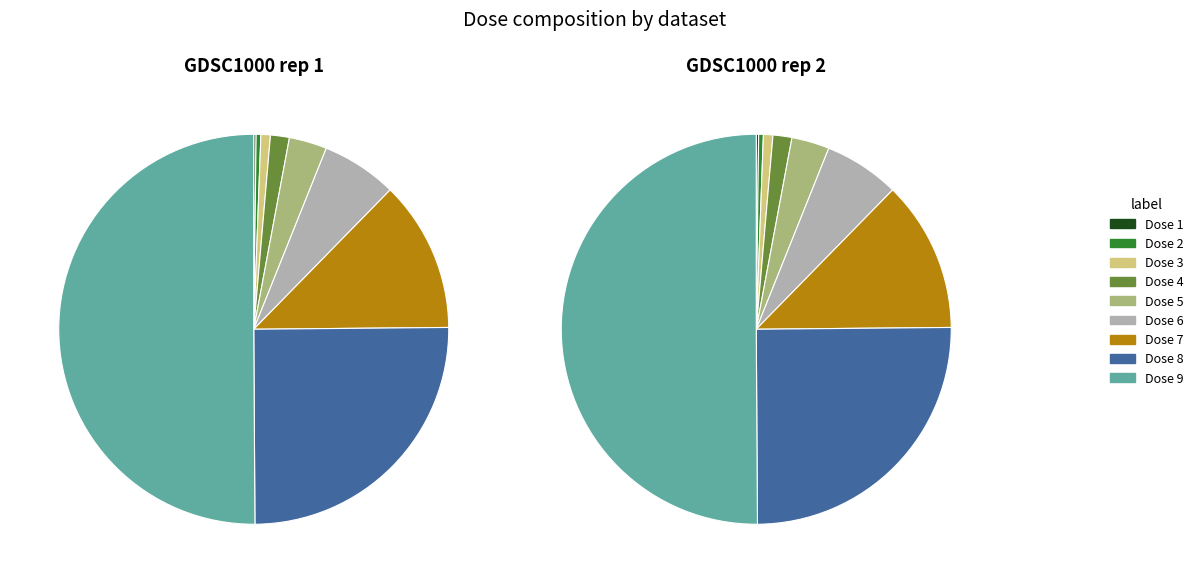

To the nearest percent, what is the difference between the largest and smallest slice percentages?

50%